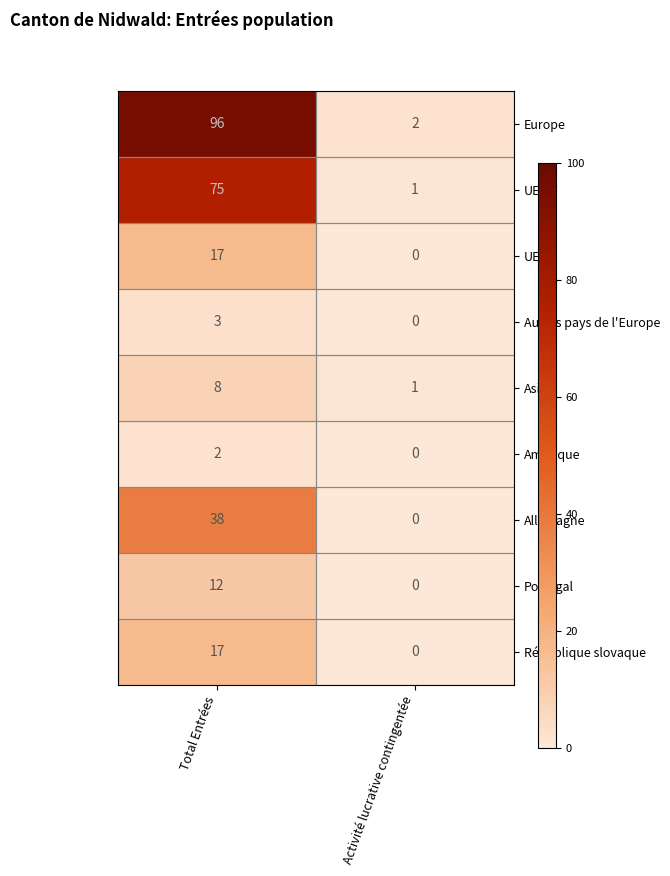

Which series changed the most between Total Entrées and Activité lucrative contingentée?

Europe